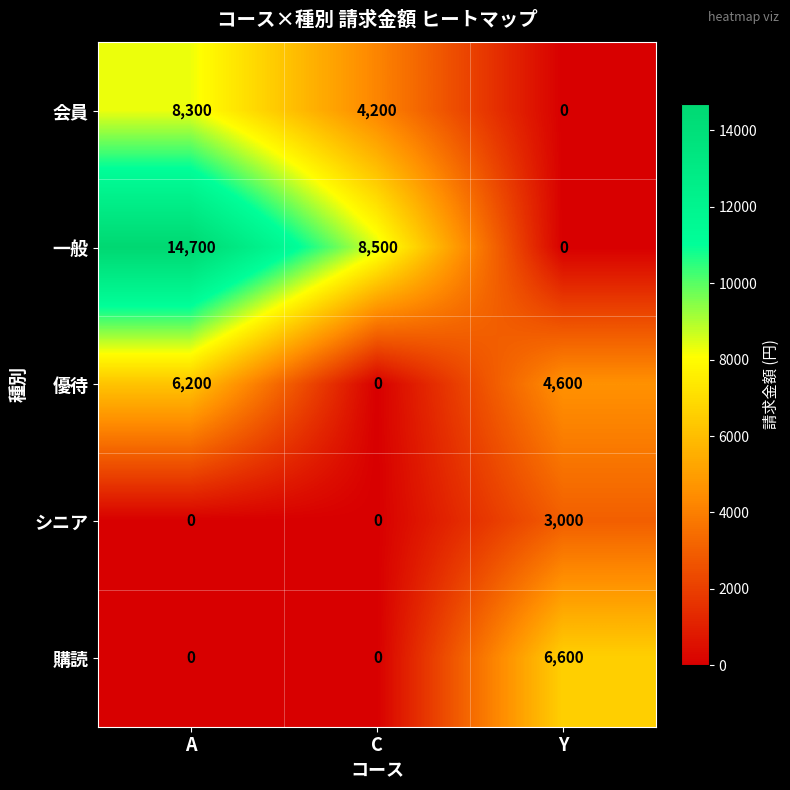

What is the difference between the maximum and second lowest values in the 一般 series?

6200